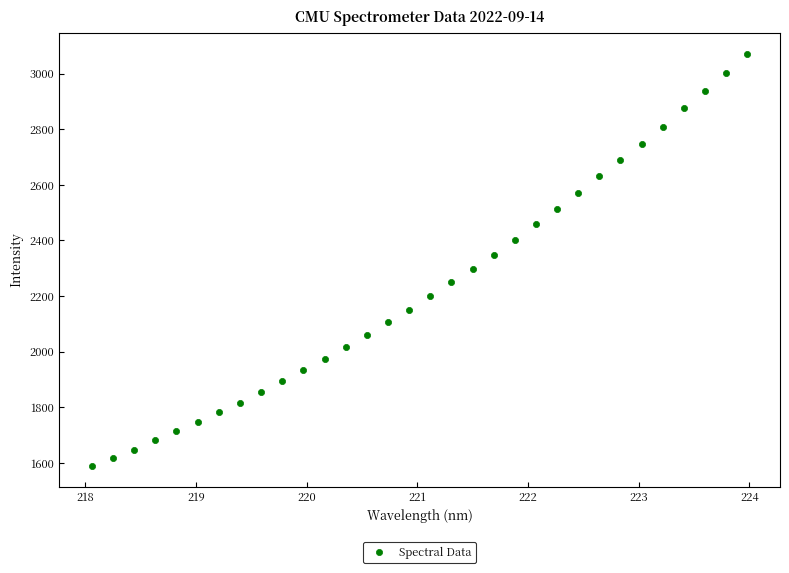

What is the range of X values (max minus min)?

5.9